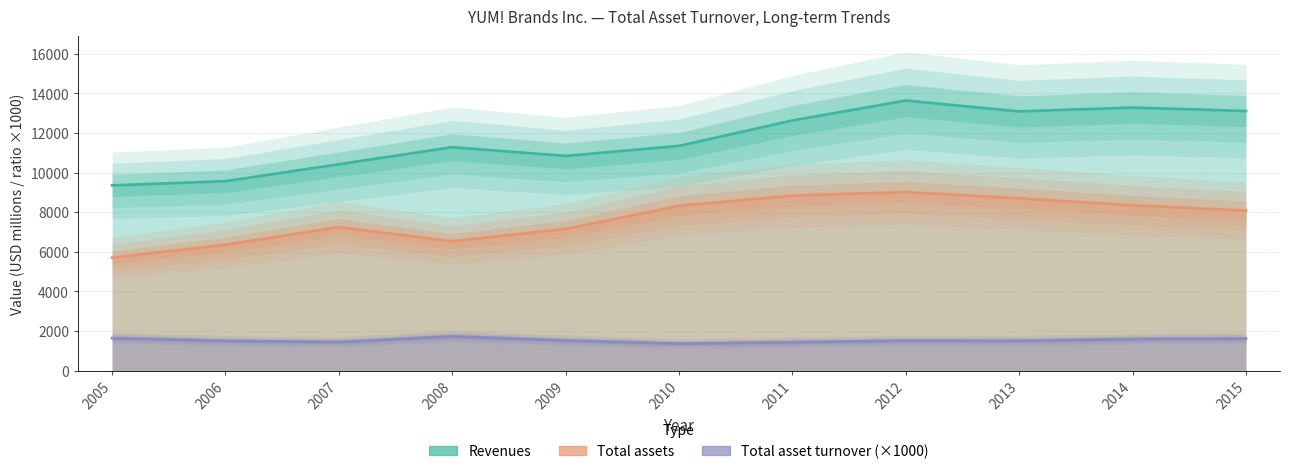

Where is Total assets nearest to the value 7354?

2007